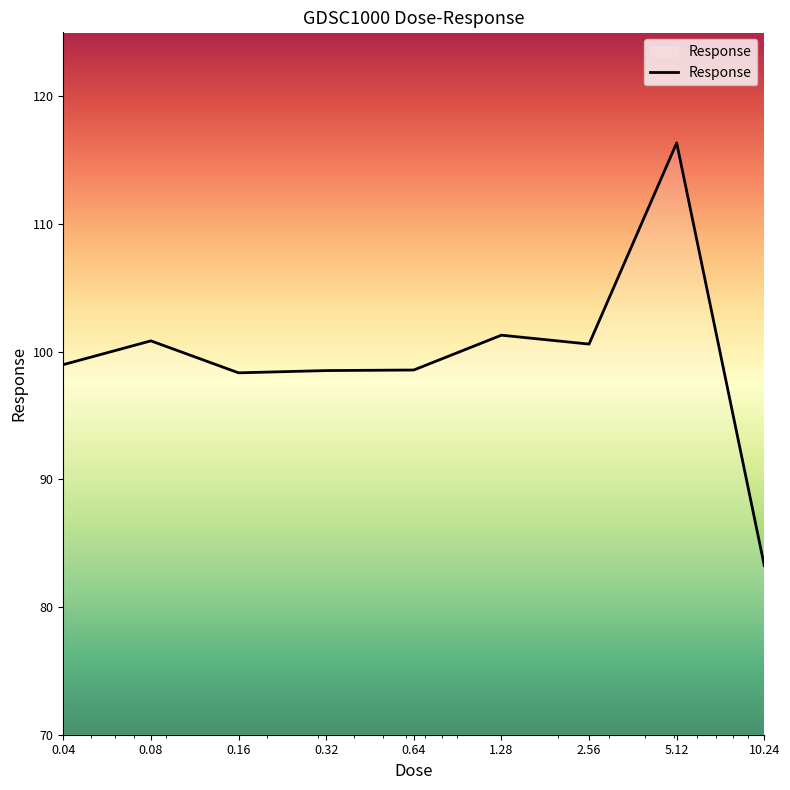

How many values are below 98?

1